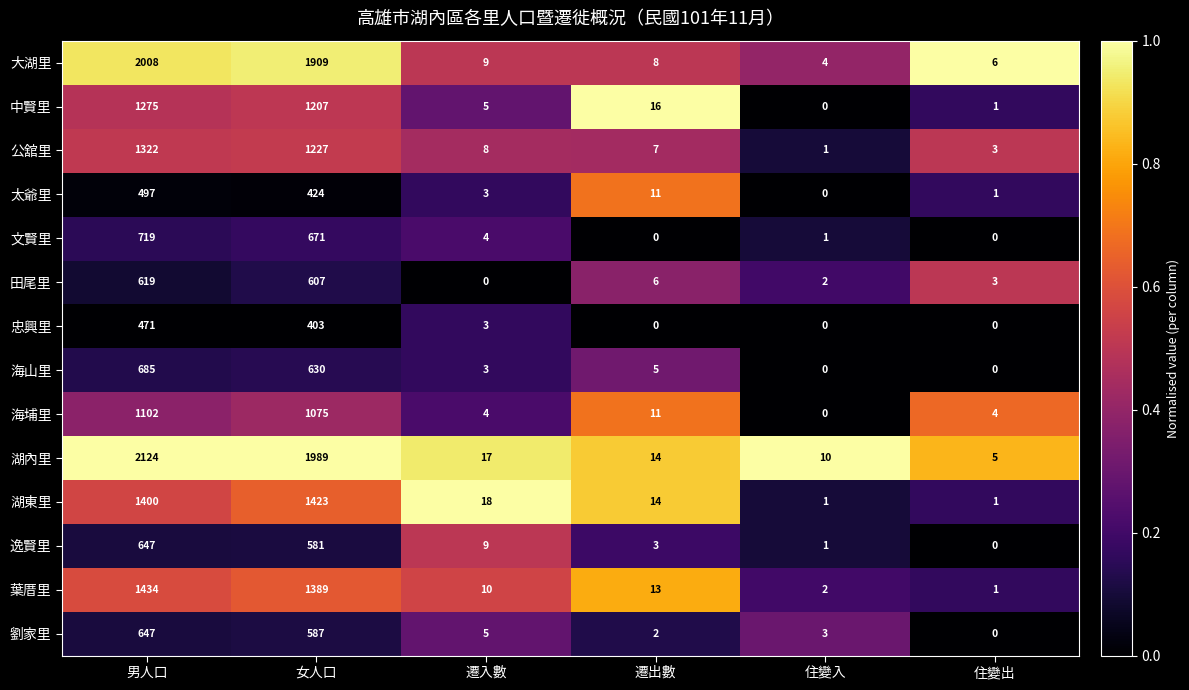

How many distinct data groups are displayed?

14